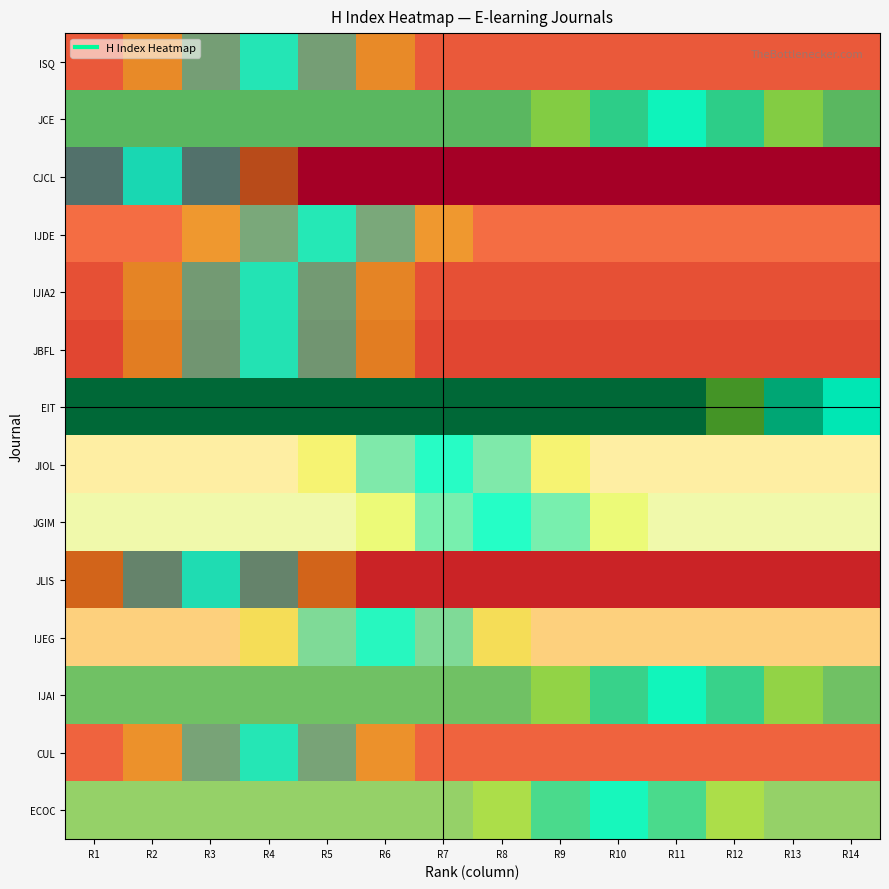

How many series are shown in this chart?

14